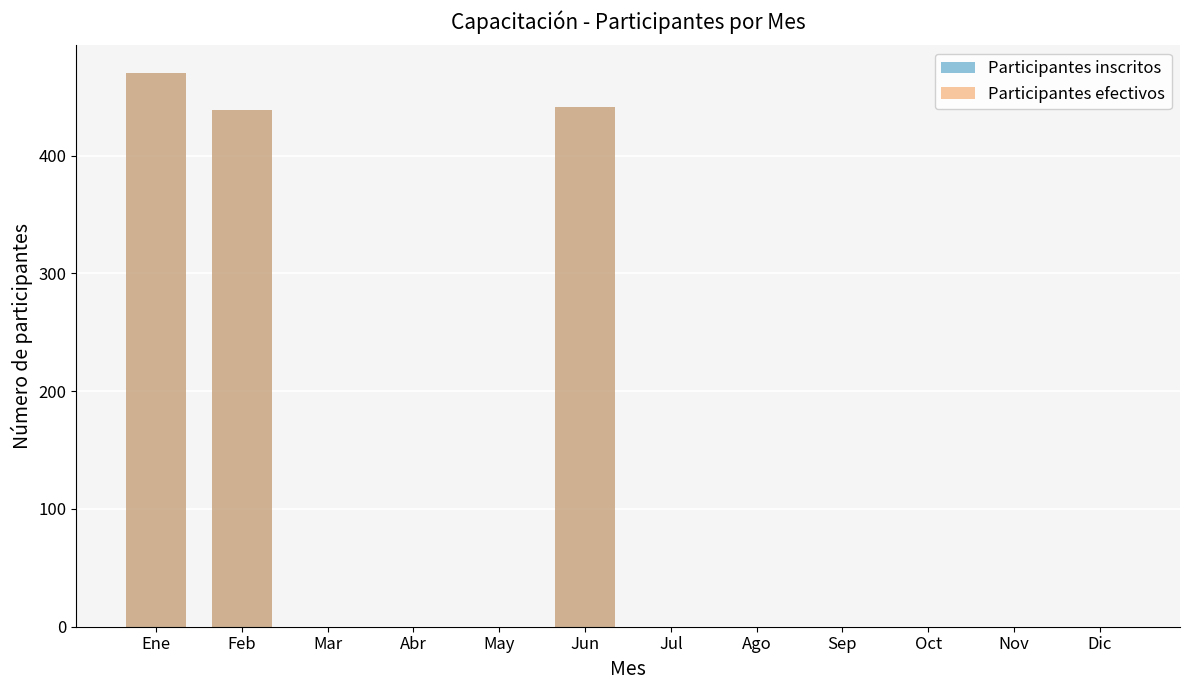

What position from the right is Dic?

1